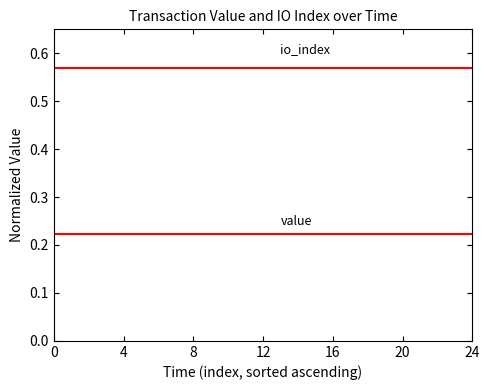

The io_index series shows 0.8 at 16. True or false?

False